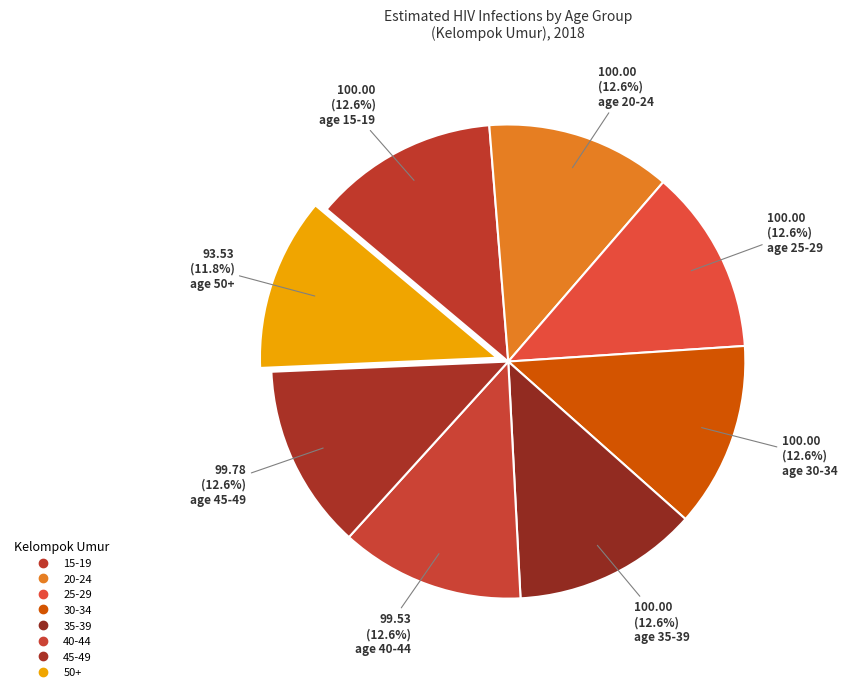

How many slices are in this pie chart?

8